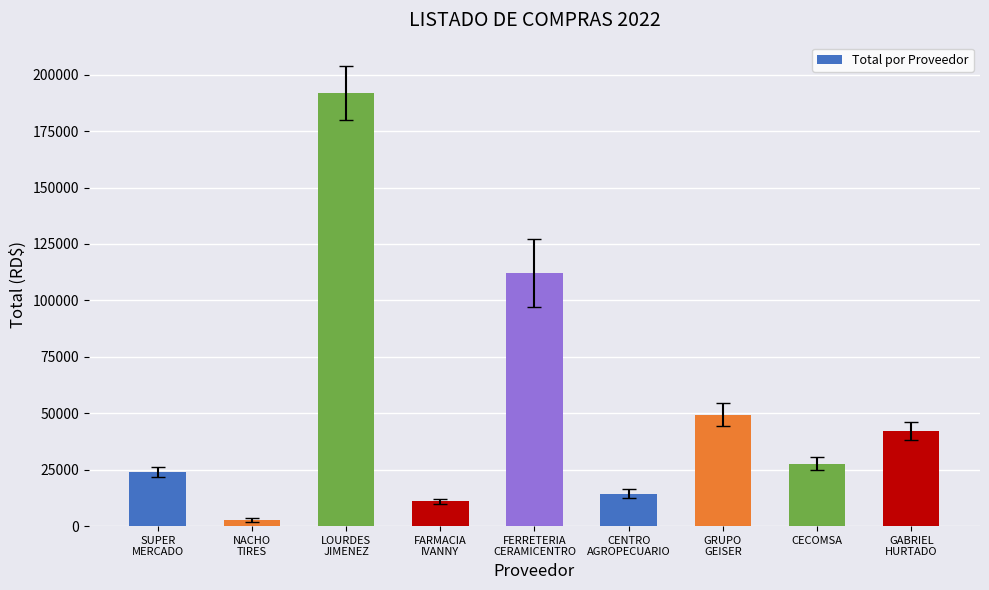

Rank the categories by value from lowest to highest.

NACHO
TIRES, FARMACIA
IVANNY, CENTRO
AGROPECUARIO, SUPER
MERCADO, CECOMSA, GABRIEL
HURTADO, GRUPO
GEISER, FERRETERIA
CERAMICENTRO, LOURDES
JIMENEZ